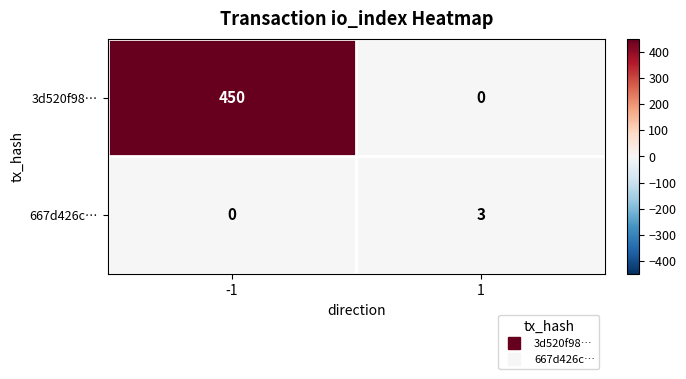

How many distinct data groups are displayed?

2